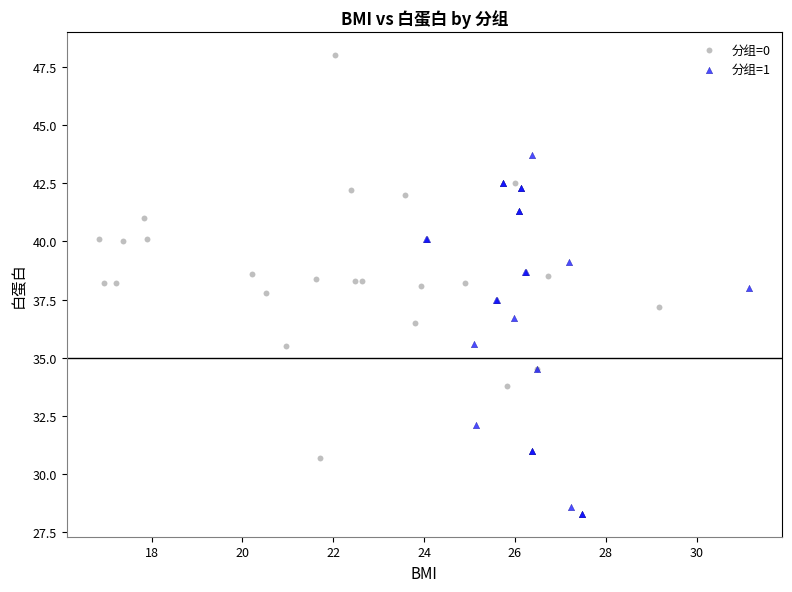

What are all the series names shown in the legend?

分组=0, 分组=1